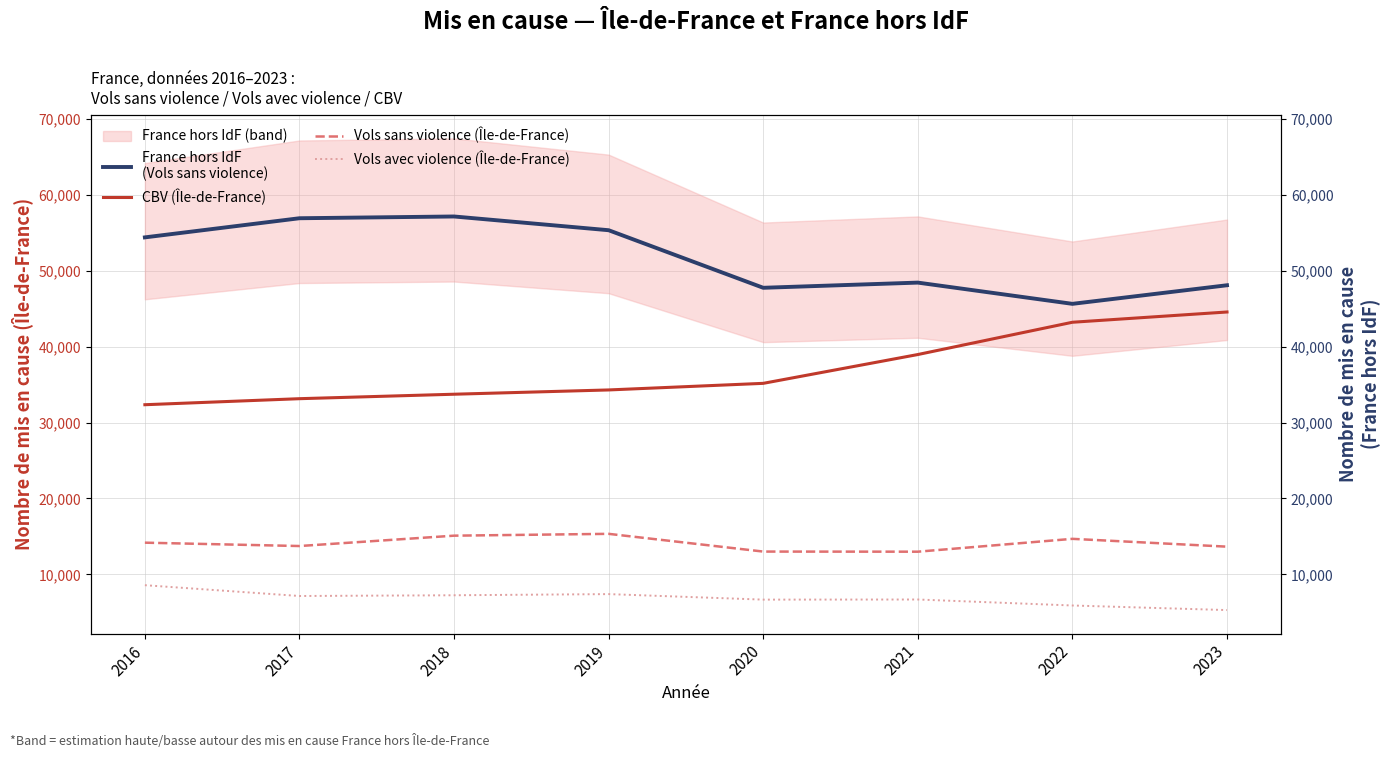

At which category does Vols sans violence (Île-de-France) reach its first local valley?

2017